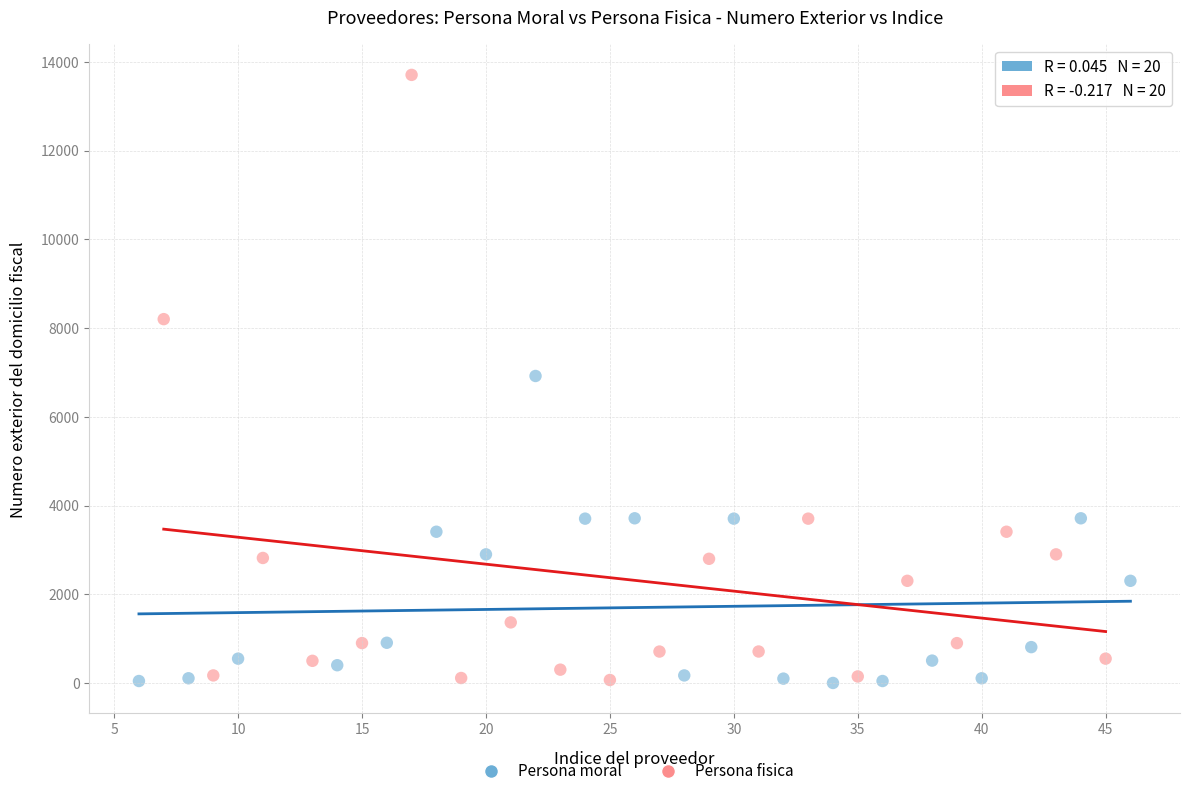

What are all the series names shown in the legend?

Persona moral, Persona fisica